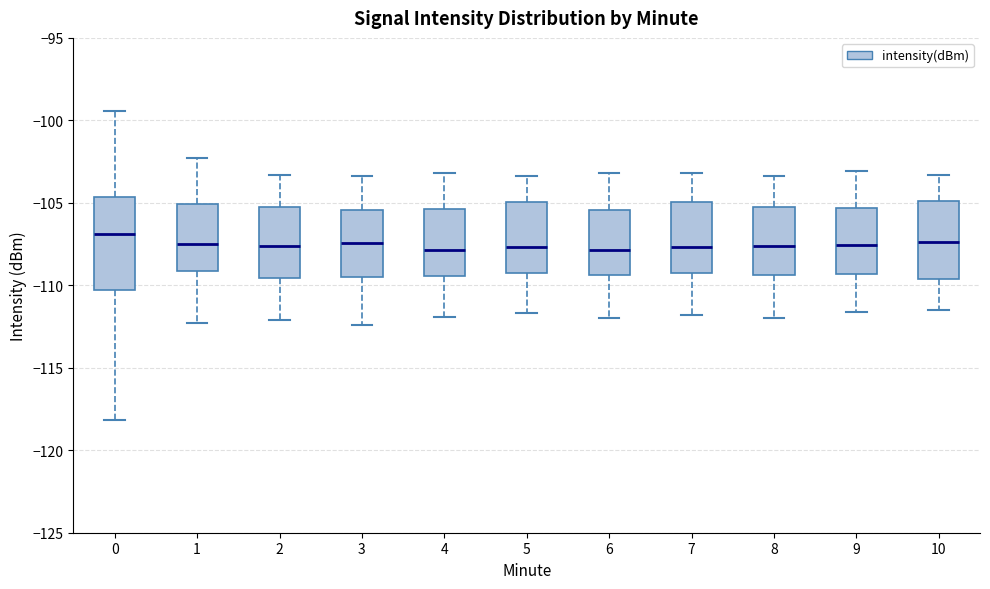

Reading left to right, transcribe this box plot: for each box, give where its median line is, the range the box spans, and where its two whiskers end, as read against the y-axis. The values are not printed on the chart, so give them approximately, as read against the axis.

0: median -107.0, box -110.5 to -104.5, whiskers -118.0 to -99.5
1: median -107.5, box -109.0 to -105.0, whiskers -112.5 to -102.5
2: median -107.5, box -109.5 to -105.0, whiskers -112.0 to -103.5
3: median -107.5, box -109.5 to -105.5, whiskers -112.5 to -103.5
4: median -108.0, box -109.5 to -105.5, whiskers -112.0 to -103.0
5: median -107.5, box -109.0 to -105.0, whiskers -111.5 to -103.5
6: median -108.0, box -109.5 to -105.5, whiskers -112.0 to -103.0
7: median -107.5, box -109.0 to -105.0, whiskers -112.0 to -103.0
8: median -107.5, box -109.5 to -105.0, whiskers -112.0 to -103.5
9: median -107.5, box -109.5 to -105.5, whiskers -111.5 to -103.0
10: median -107.5, box -109.5 to -105.0, whiskers -111.5 to -103.5